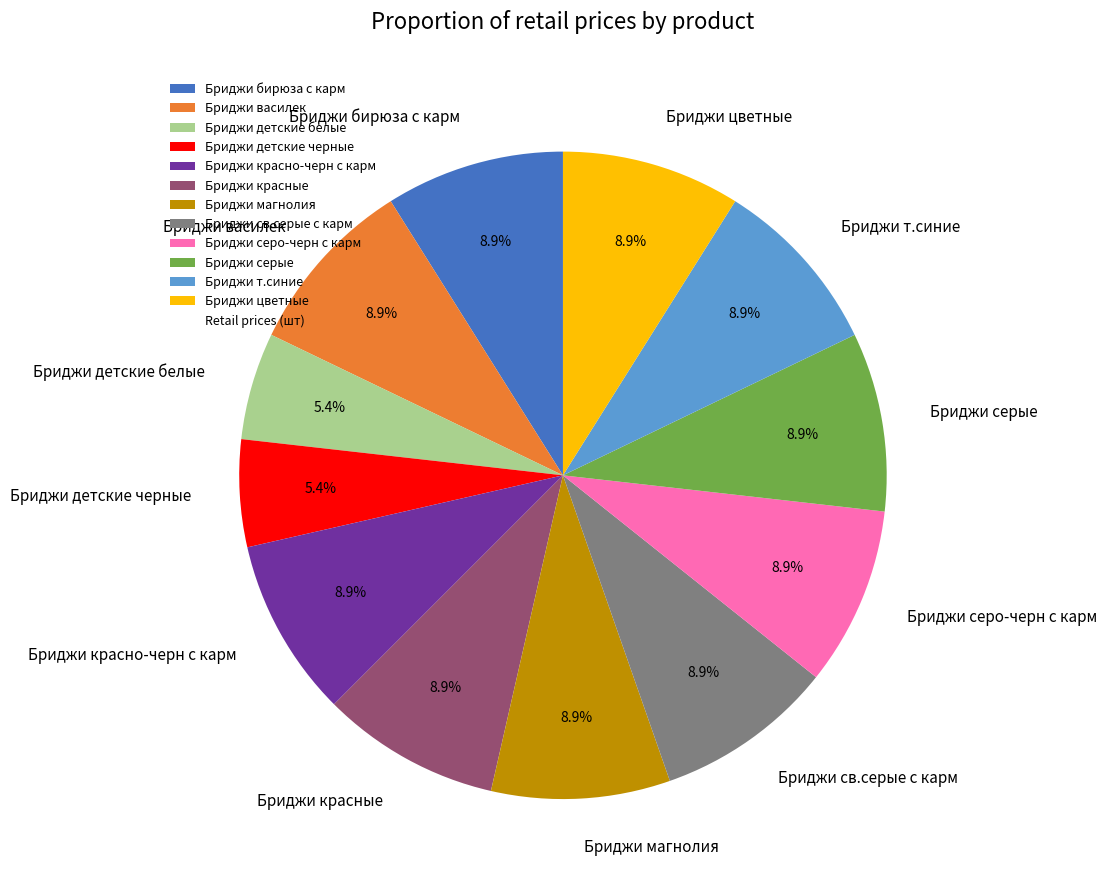

Do Бриджи красные and Бриджи цветные together represent more than half of the pie?

No